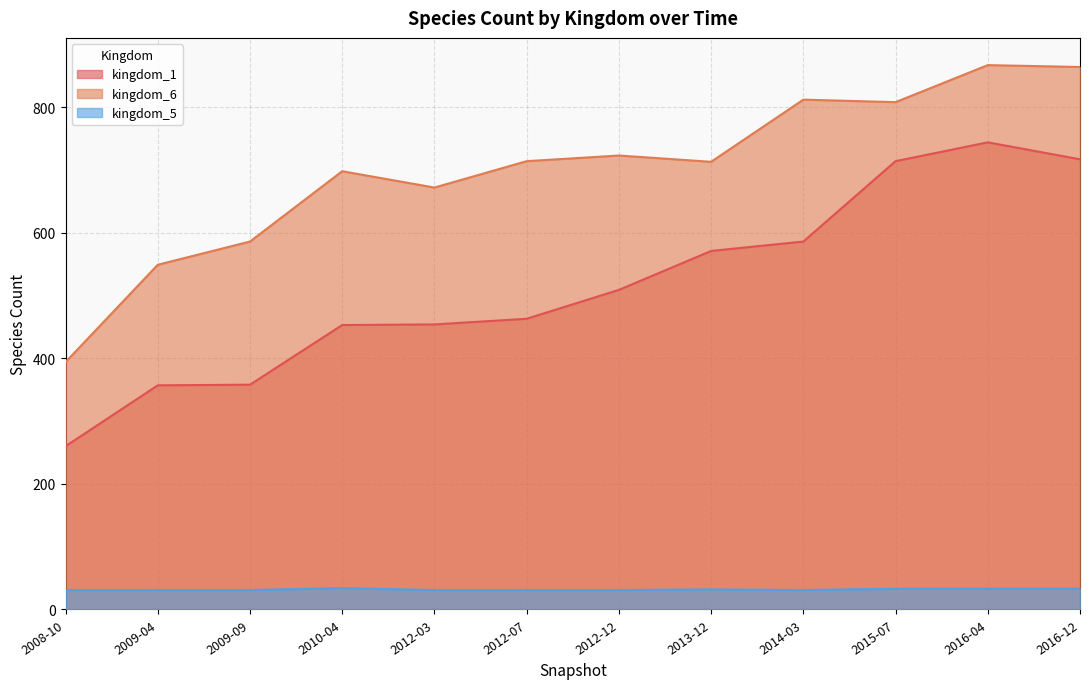

At which label does kingdom_1 first exceed 509?

2013-12